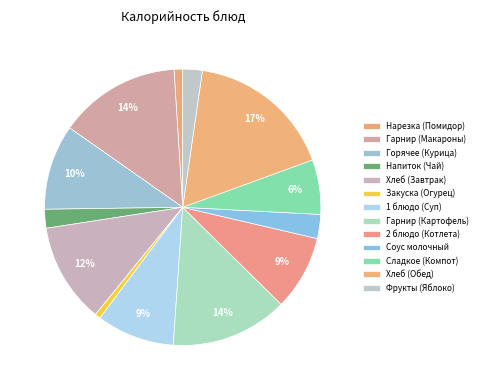

Is it true that 2 блюдо (Котлета) is 2% of the pie?

False